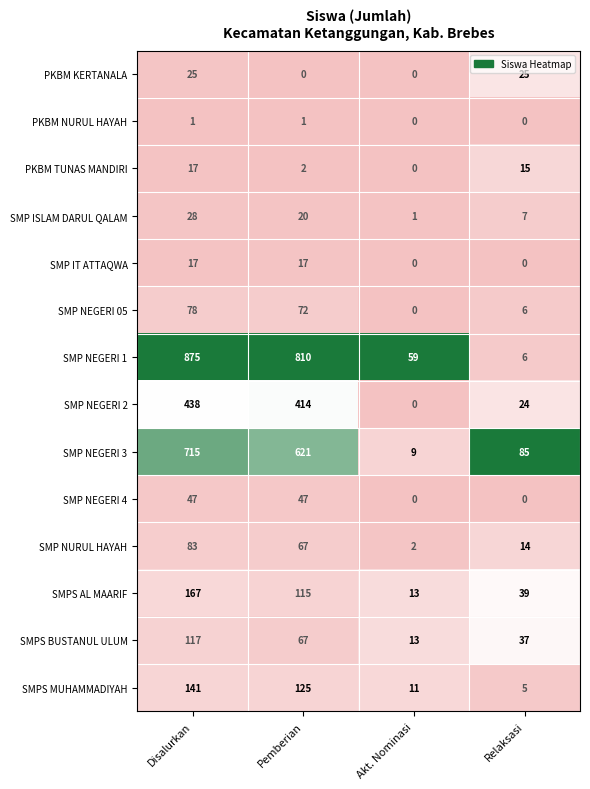

Count the PKBM TUNAS MANDIRI values in the range 2 to 17.

3